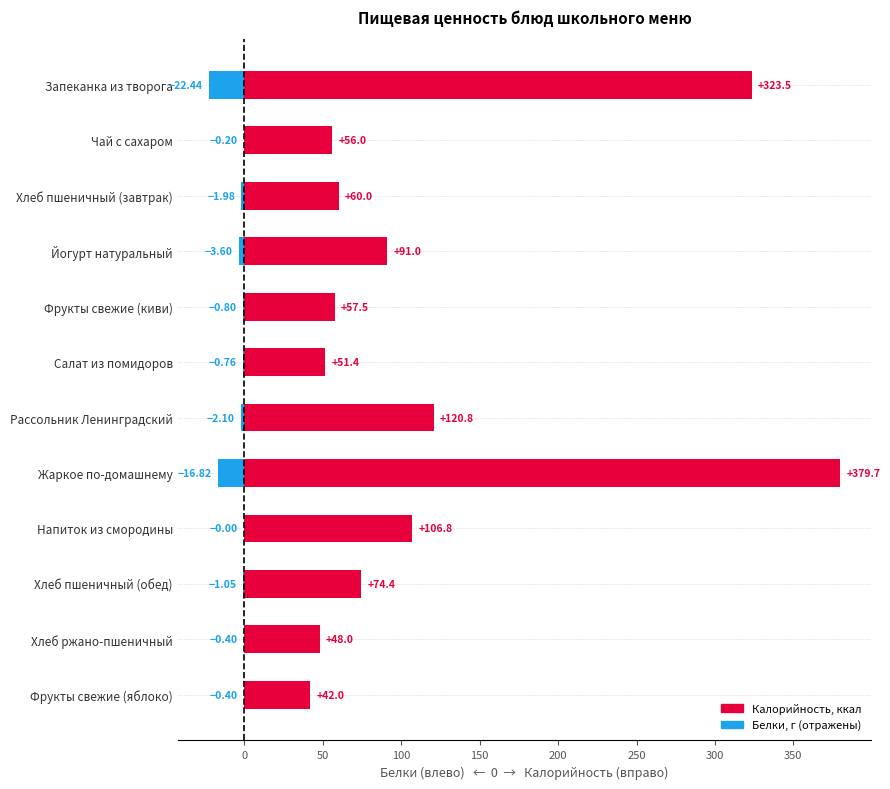

What is the value of the Калорийность bar at the 10th from the left?

74.4